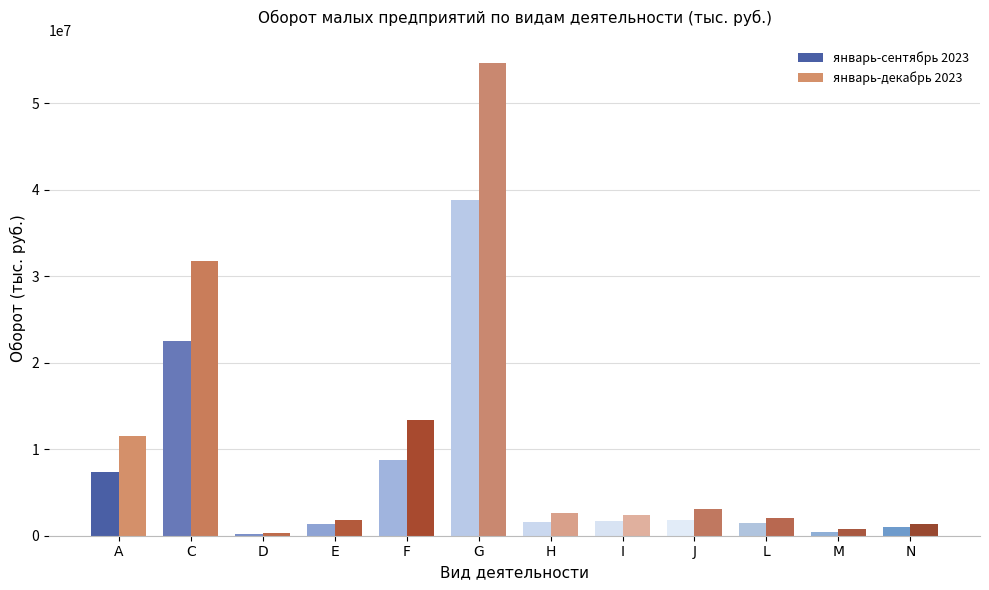

Which series has the largest total across all categories?

январь-декабрь 2023